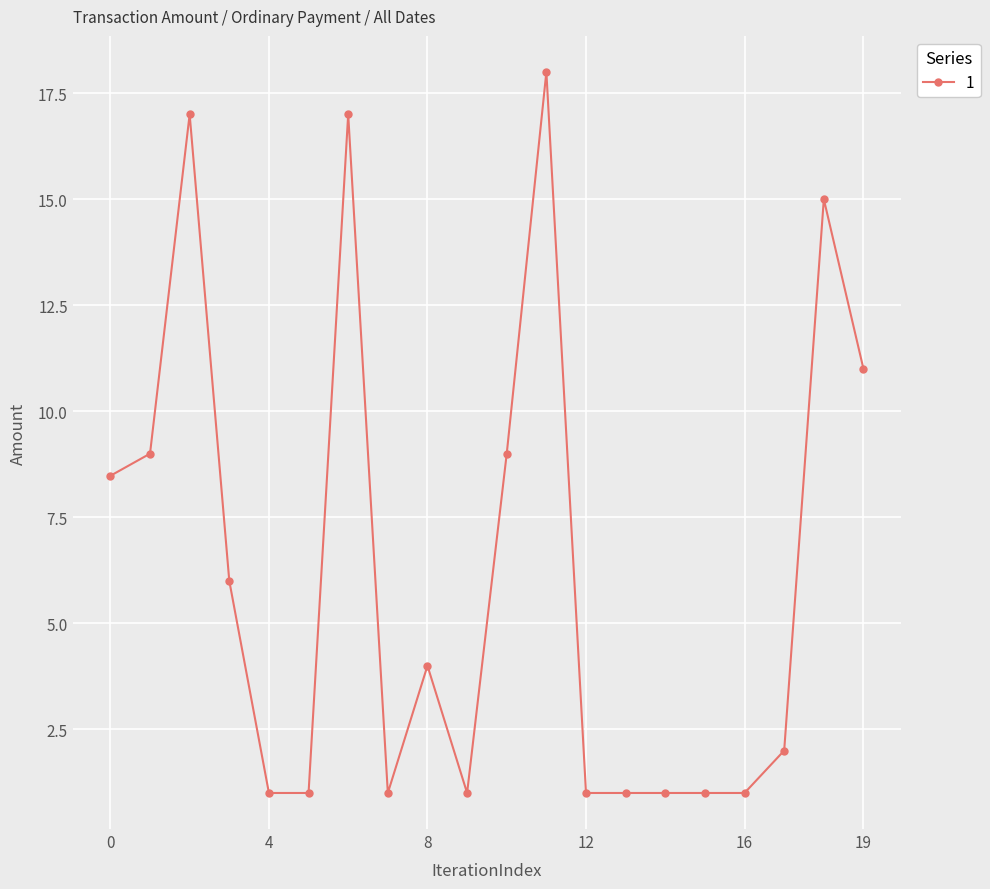

What is the smallest value displayed?

1.0